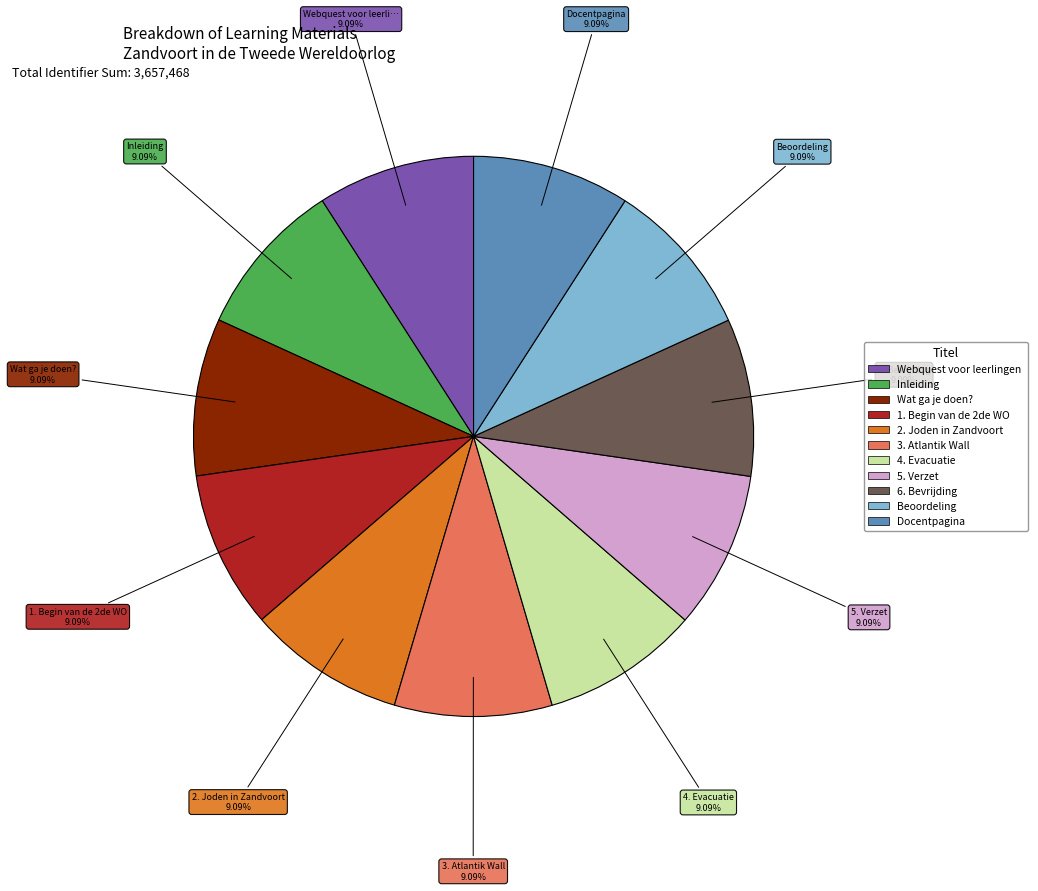

Is there any slice that represents more than half of the pie?

No